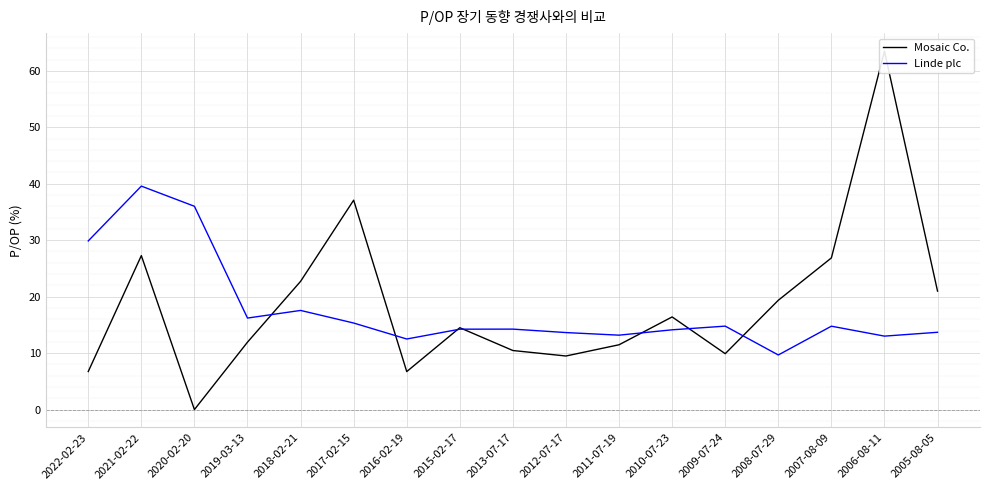

What is the label of the 1st point from the right?

2005-08-05